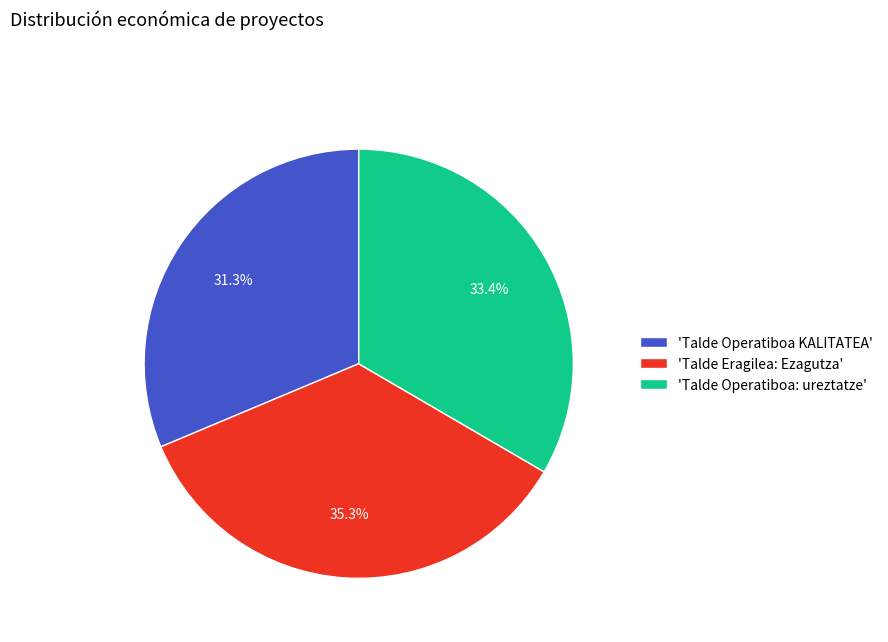

To the nearest percent, what is the average slice percentage?

33%